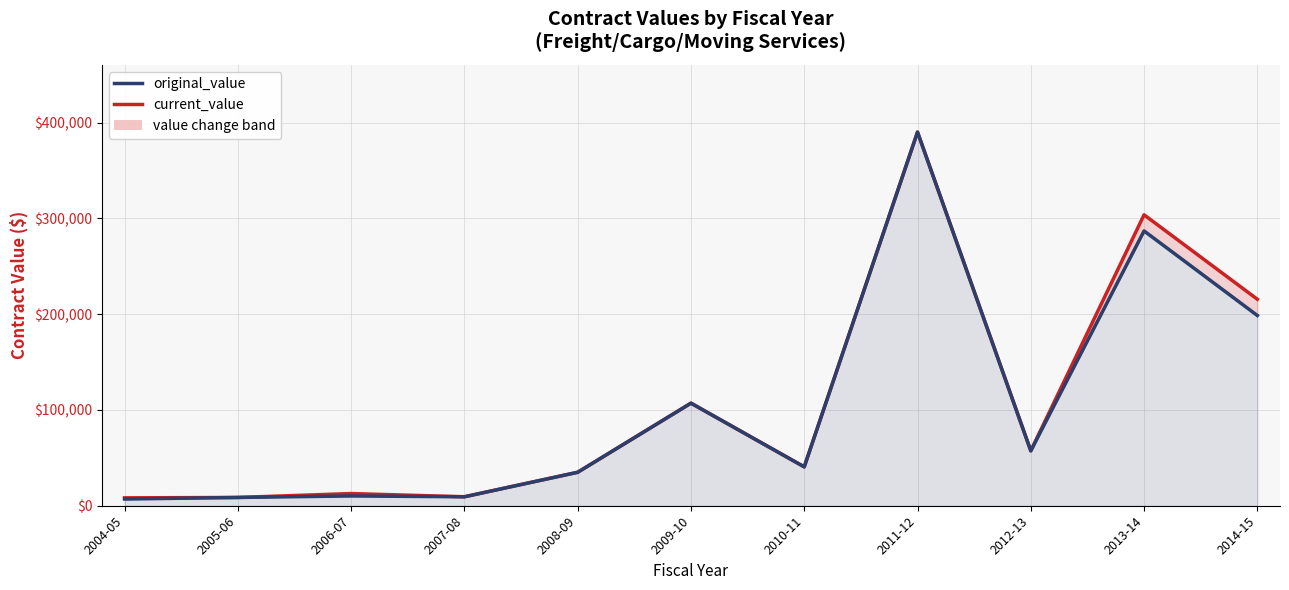

True or false: current_value has a value of 530106.7 at 2011-12.

False